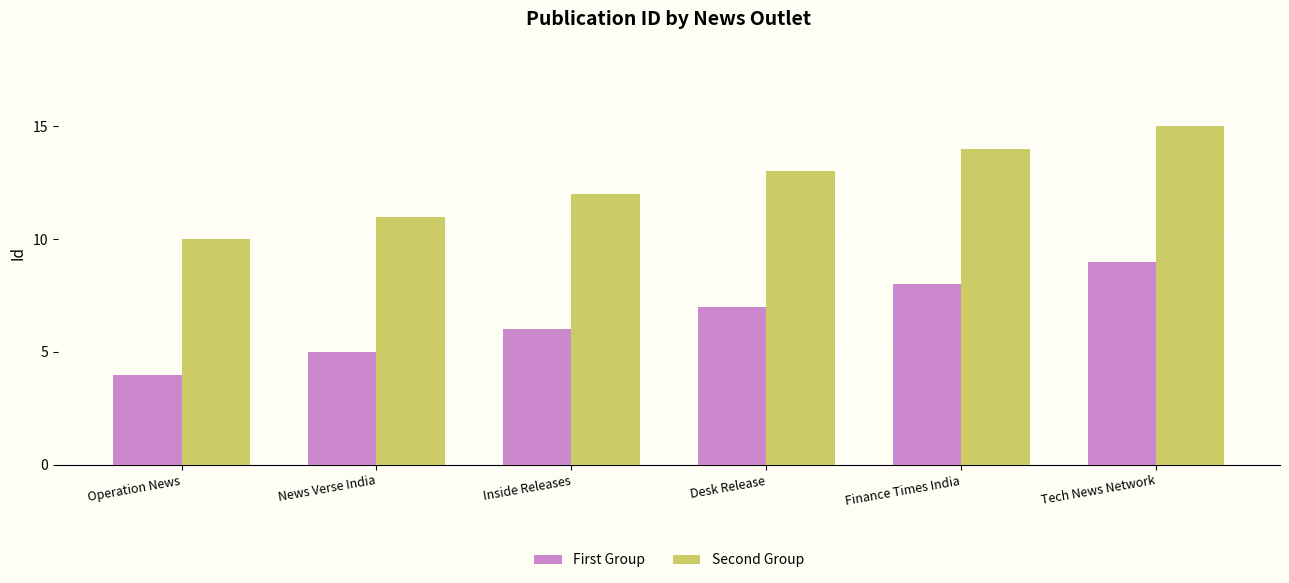

At Inside Releases, list the series in order from largest to smallest.

Second Group, First Group